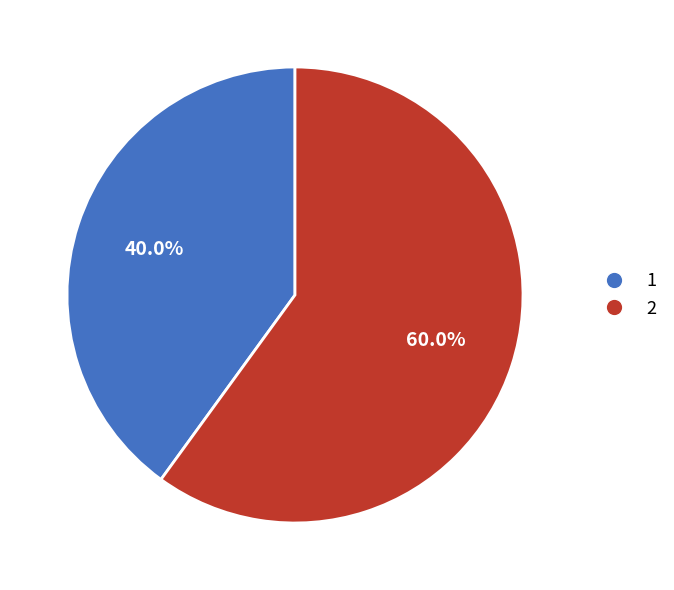

To the nearest percent, what portion does 1 represent?

40%